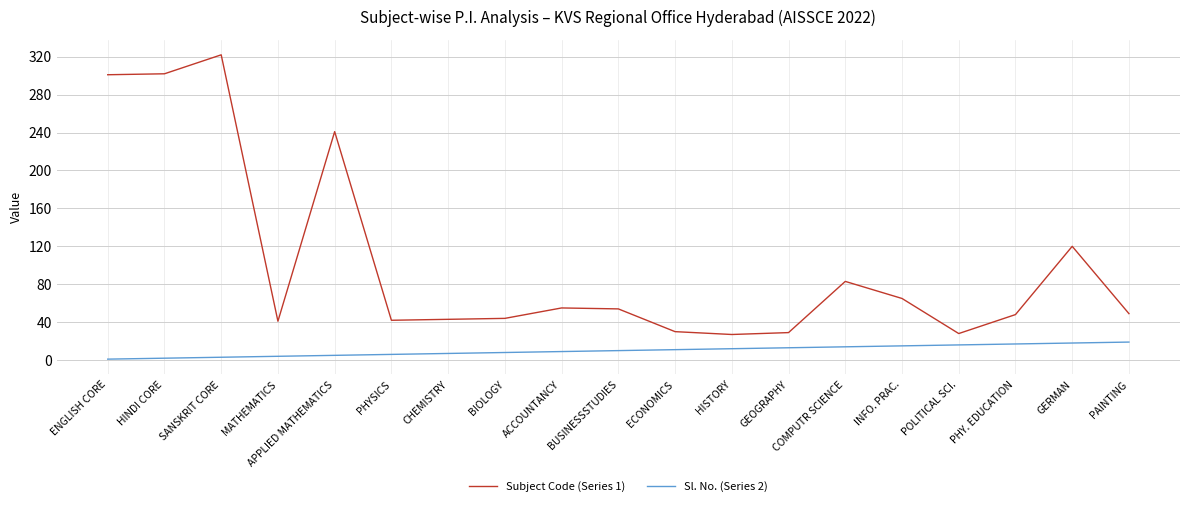

What is the total value across all series at COMPUTR SCIENCE?

97